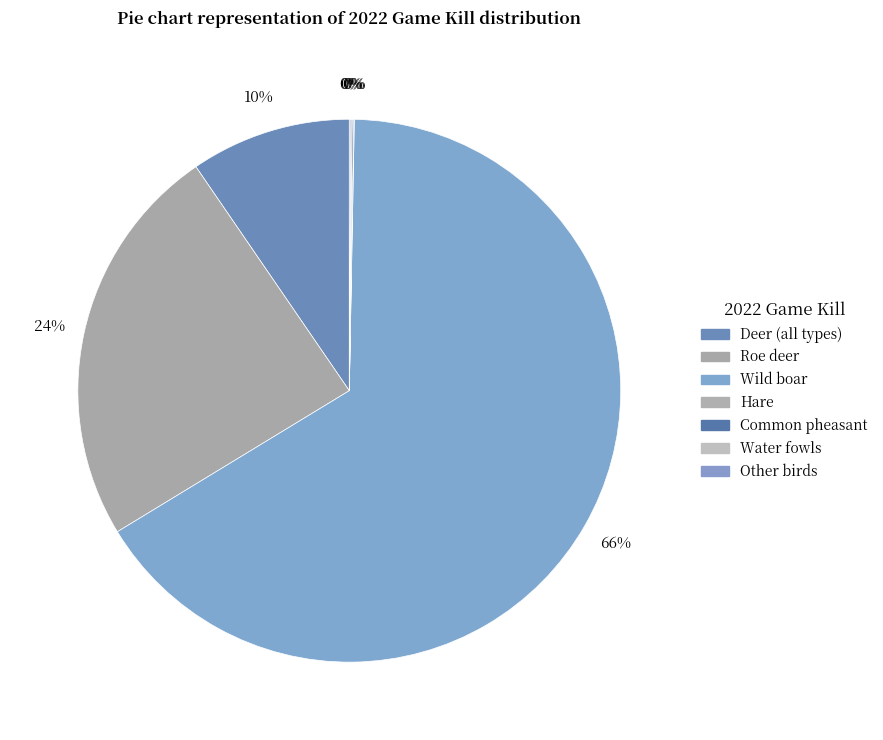

How many slices are in this pie chart?

7